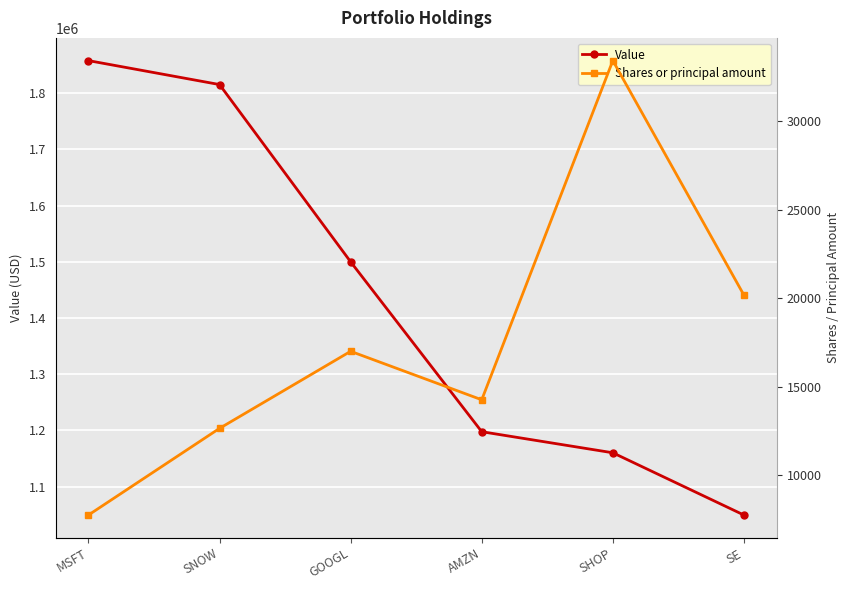

Which series has the largest total across all categories?

Value